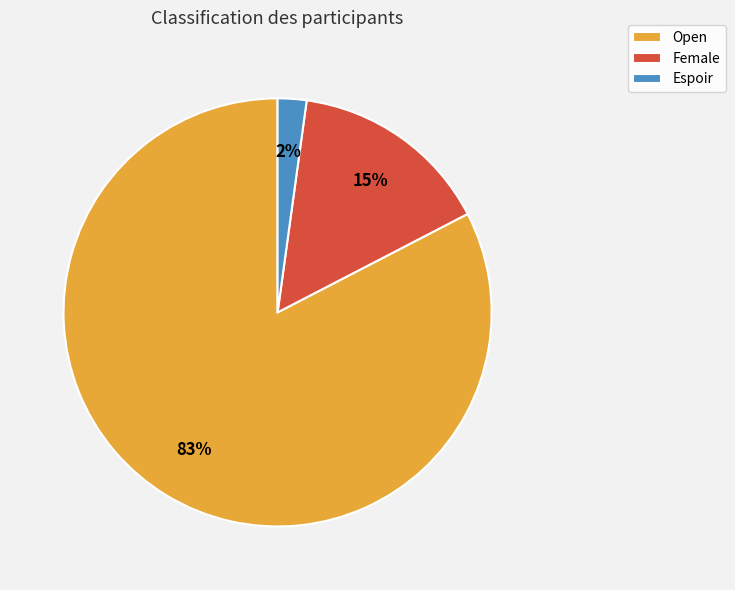

What is the largest slice in the pie chart?

Open